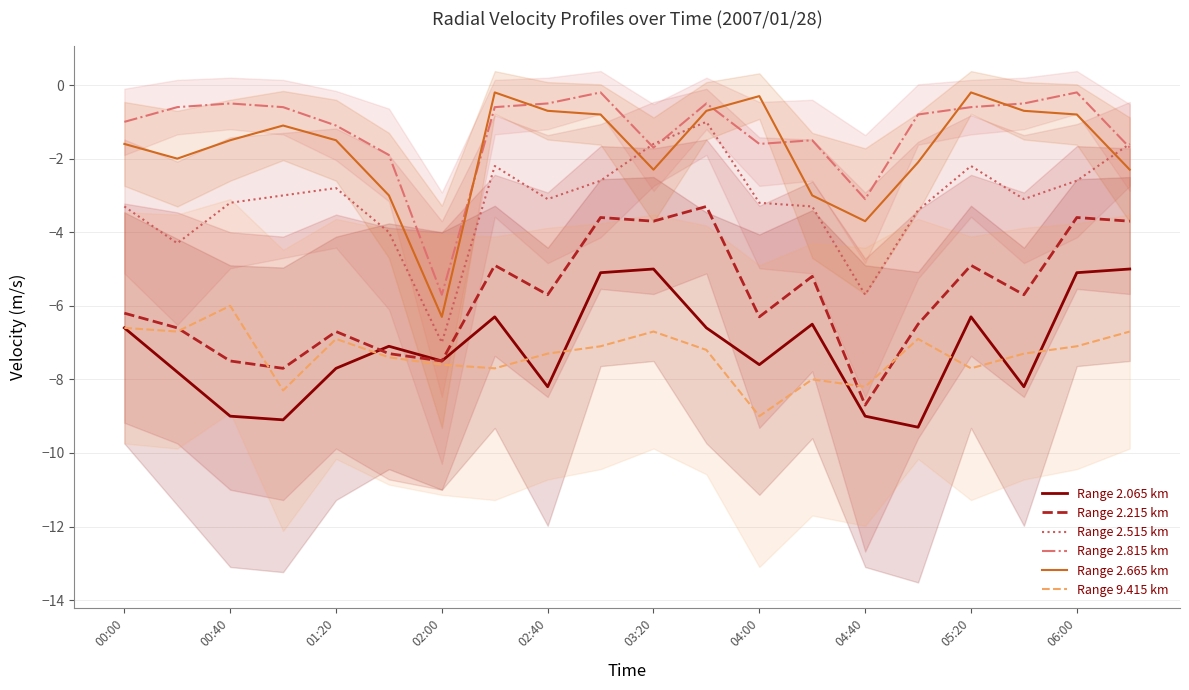

How many categories are shown in the chart?

20